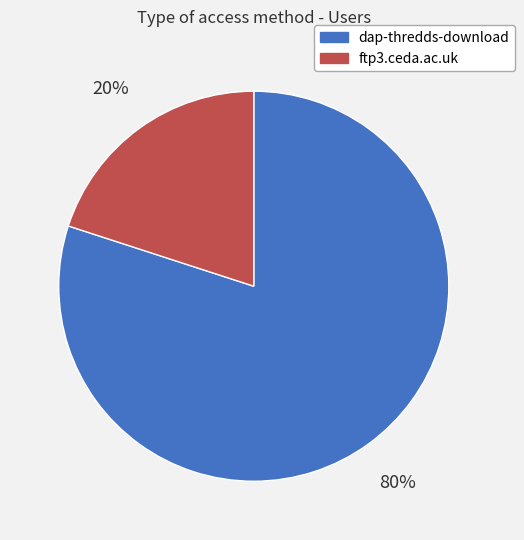

Is the sum of dap-thredds-download and ftp3.ceda.ac.uk greater than half?

Yes